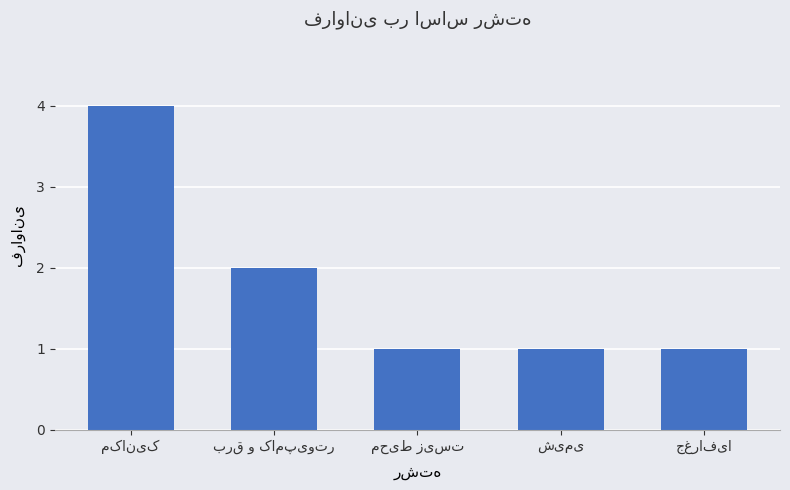

What is the minimum value shown in the chart?

1